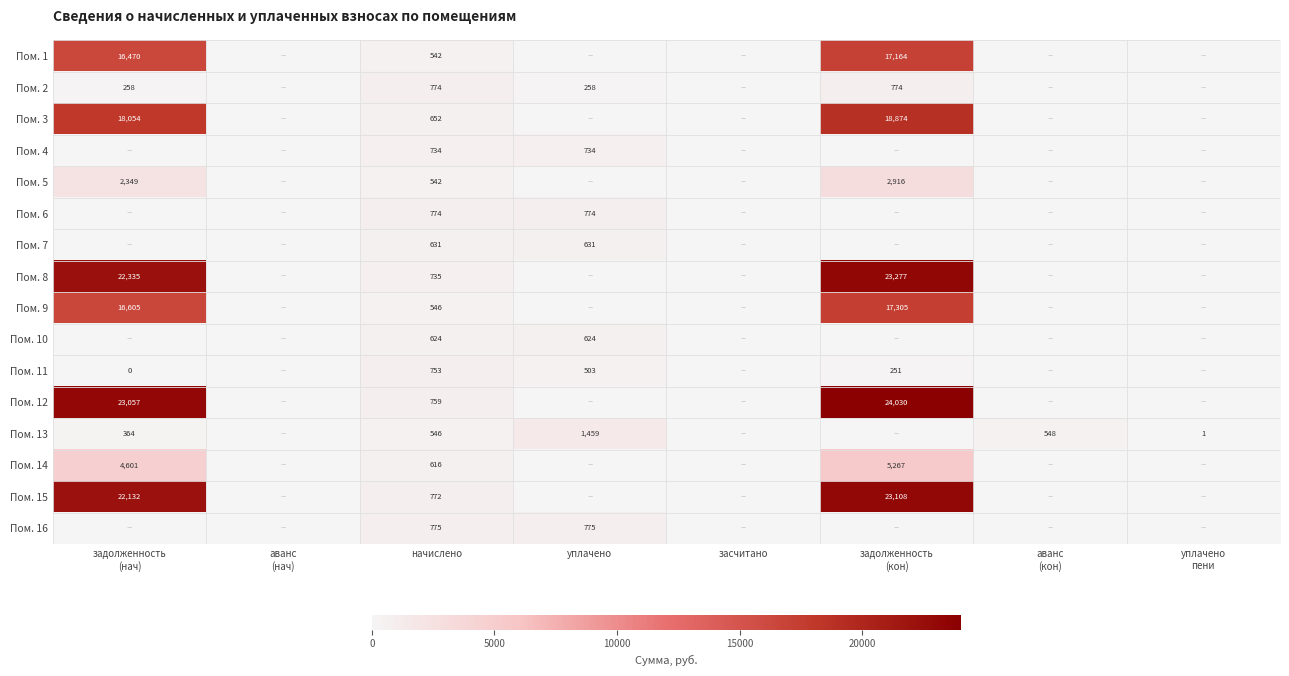

What is the spread (max minus min) of values at уплачено?

1458.6